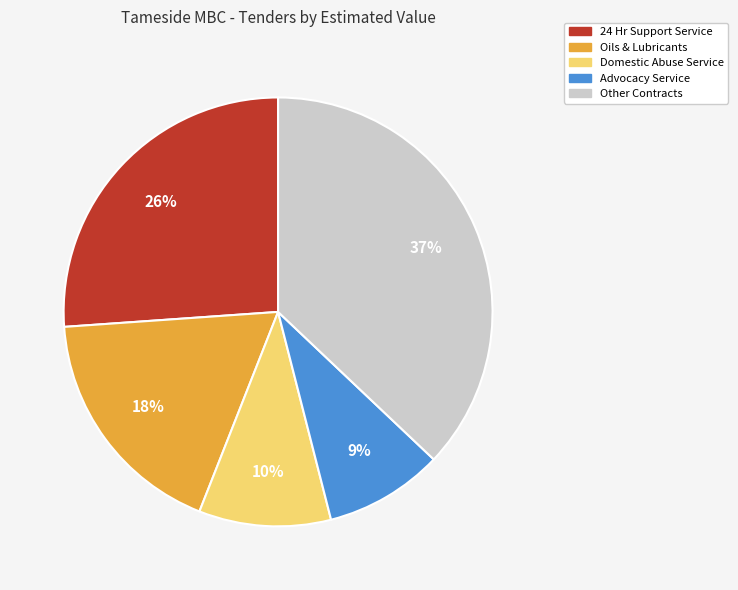

To the nearest percent, what is the difference between the largest and smallest slice percentages?

28%